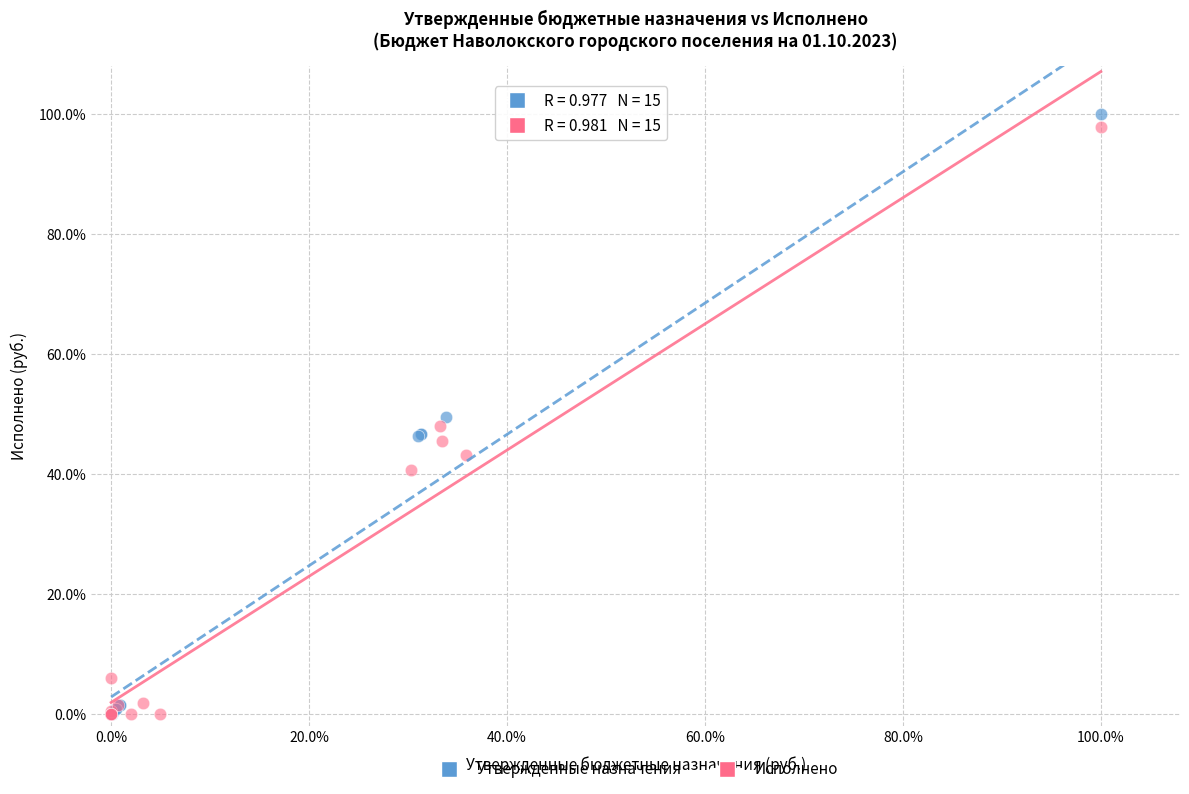

Which series contains the highest Y value?

Утвержденные назначения